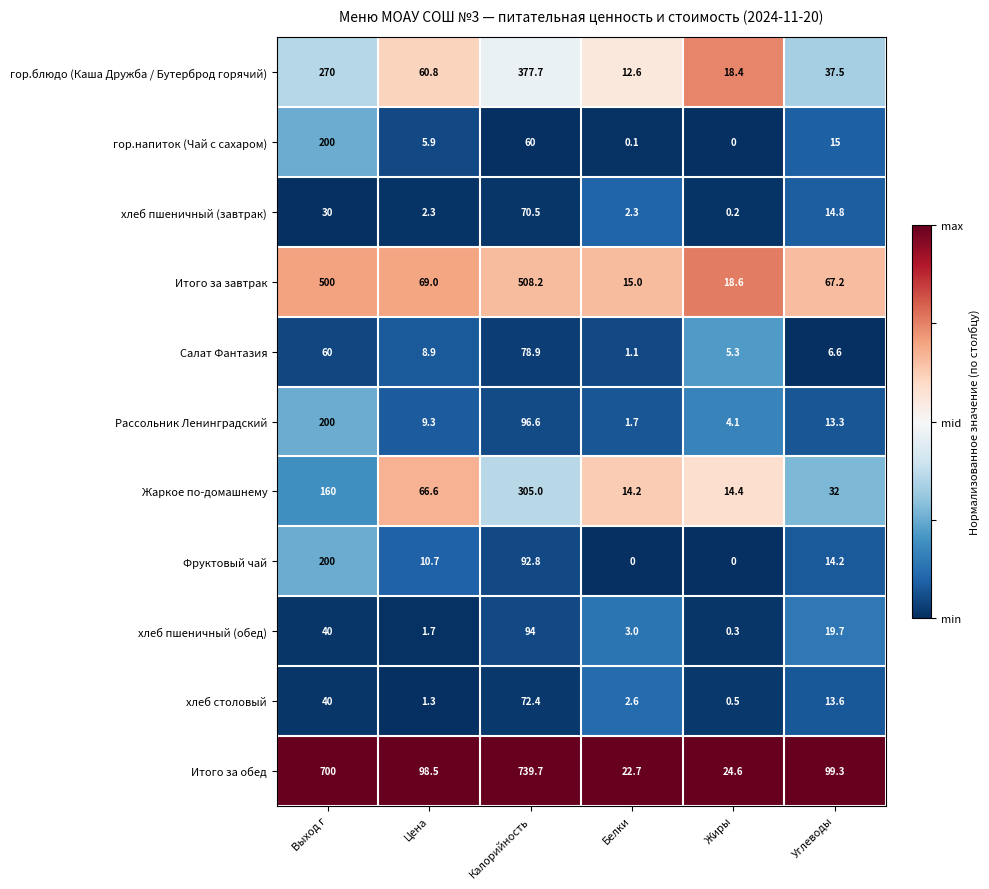

What is the difference between the second highest and second lowest values in the Жаркое по-домашнему series?

145.6